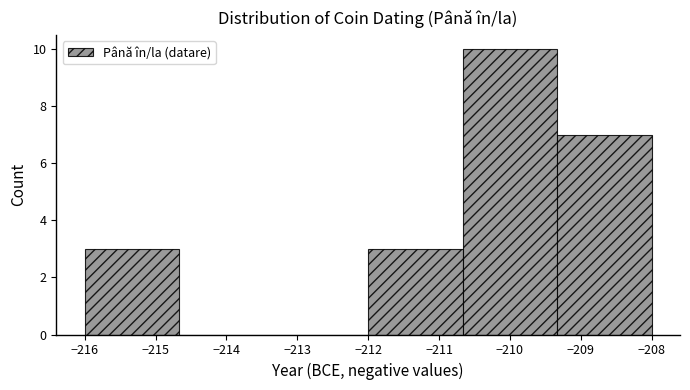

Reading left to right, transcribe this chart: for each bar, give the range it covers on the x-axis and its height. Neither the bar edges nor the heights are printed on the chart, so give them approximately, as read against the axes.

-216.0 to -214.7: 3
-214.7 to -213.3: 0
-213.3 to -212.0: 0
-212.0 to -210.7: 3
-210.7 to -209.3: 10
-209.3 to -208.0: 7